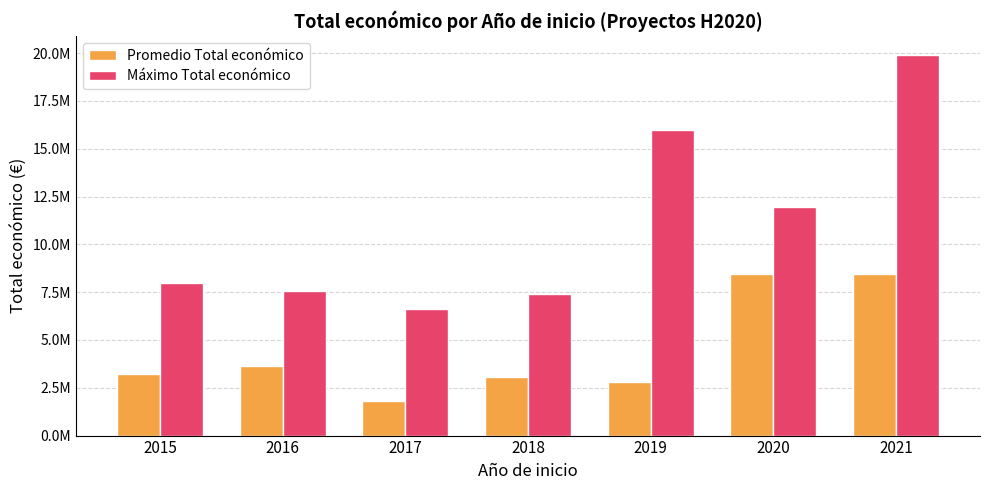

What is the value of the Promedio Total económico bar at the 2nd from the left?

3657403.0